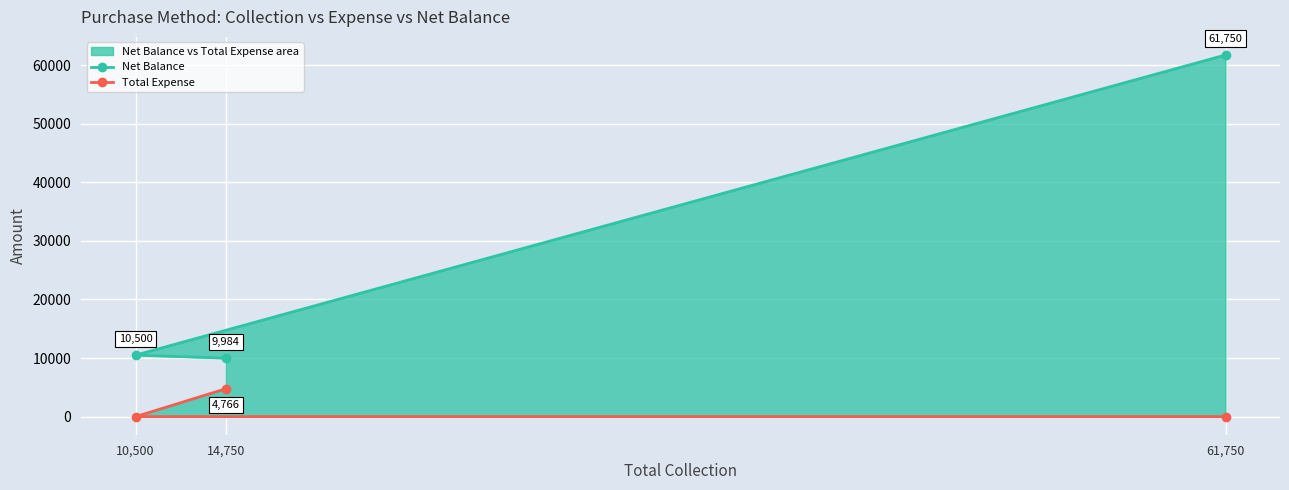

Between 61,750 and 14,750, which is larger?

61,750